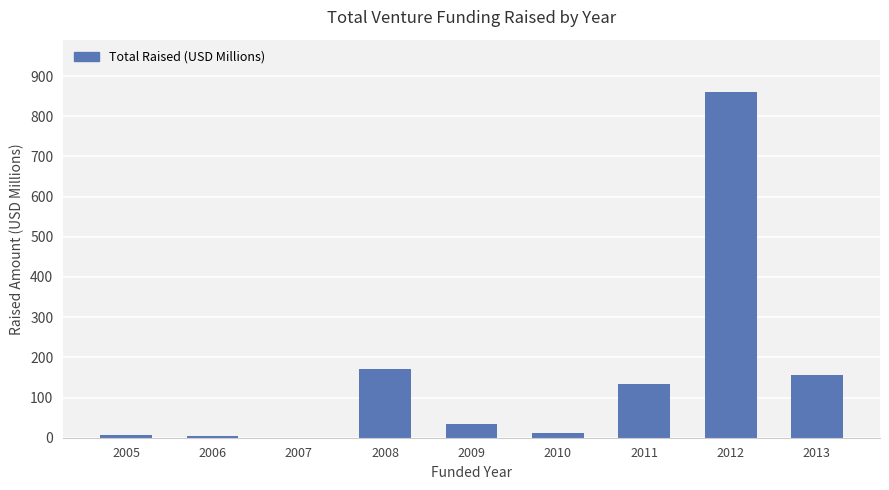

Where does the data first go above 35?

2008